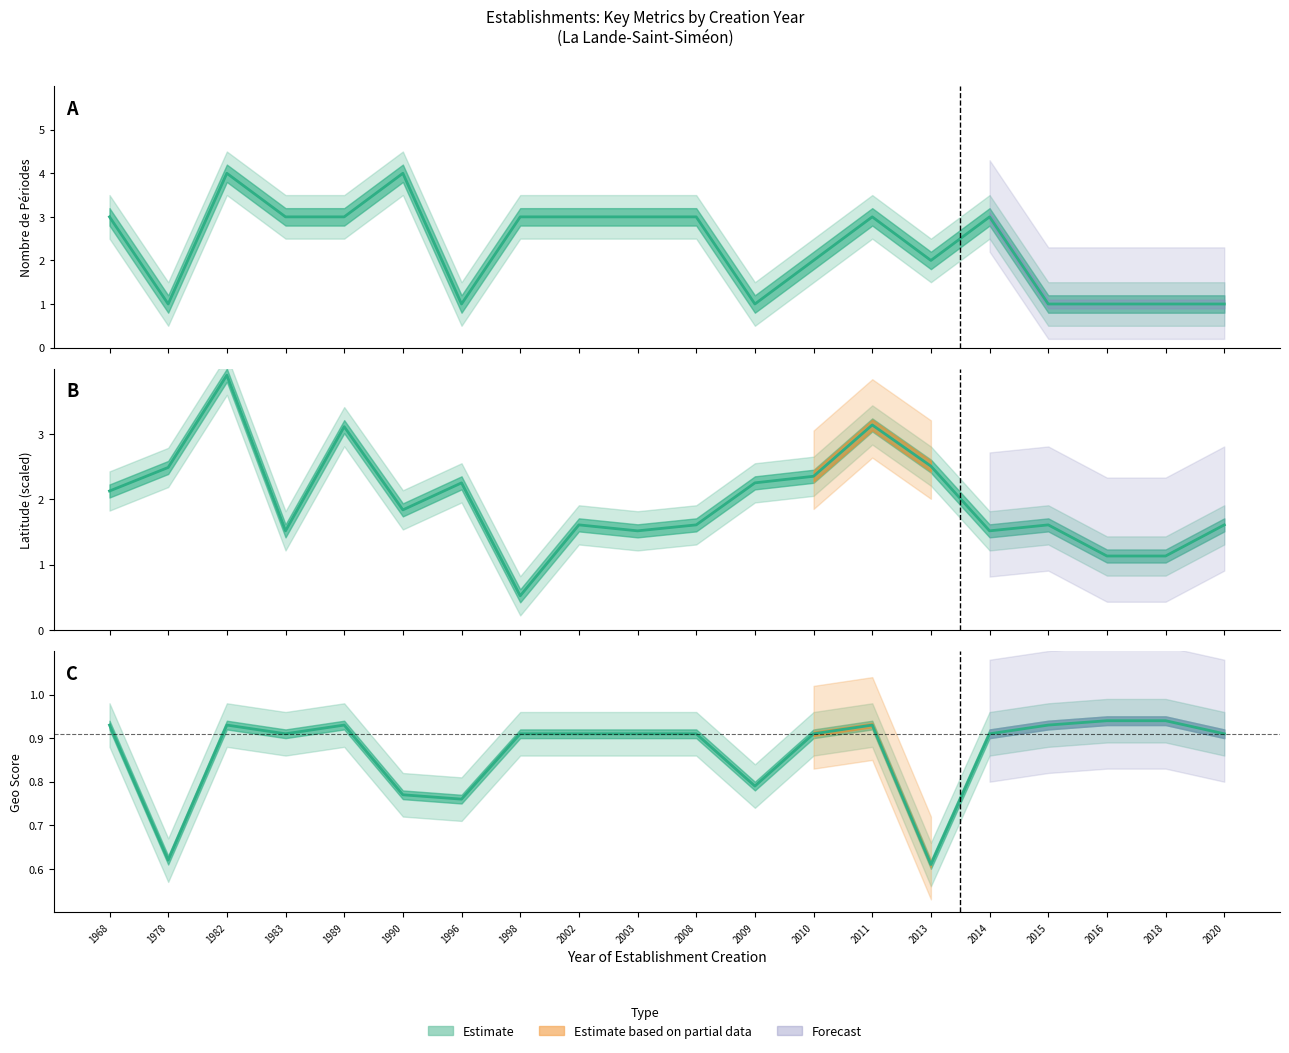

Reading left to right, extract all data points from this chart.

nombrePeriodesEtablissement: 3.0	1.0	4.0	3.0	3.0	4.0	1.0	3.0	3.0	3.0	3.0	1.0	2.0	3.0	2.0	3.0	1.0	1.0	1.0	1.0
geo_score: 0.9	0.6	0.9	0.9	0.9	0.8	0.8	0.9	0.9	0.9	0.9	0.8	0.9	0.9	0.6	0.9	0.9	0.9	0.9	0.9
latitude: 2.1	2.5	3.9	1.5	3.1	1.8	2.3	0.5	1.6	1.5	1.6	2.3	2.4	3.1	2.5	1.5	1.6	1.1	1.1	1.6